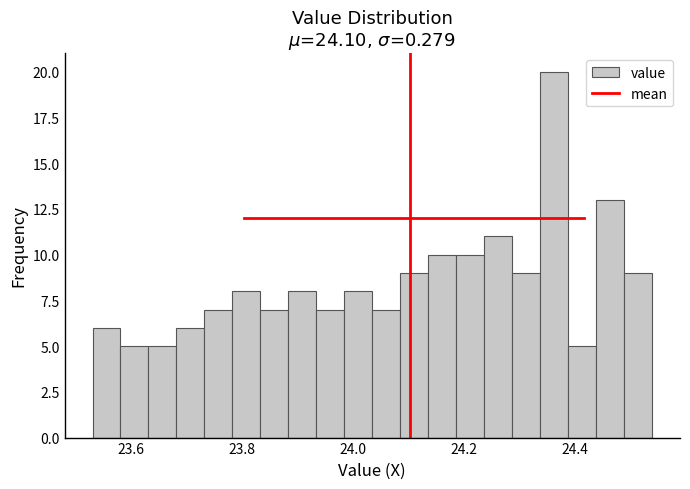

Around what value on the x-axis is the tallest bar? Give the approximate position of its centre, as read against the axis.

24.36